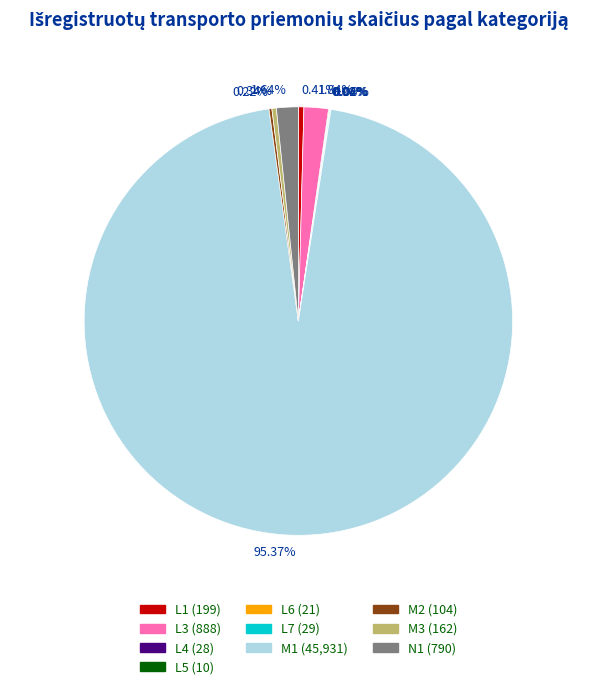

Is there a majority slice in this chart?

Yes